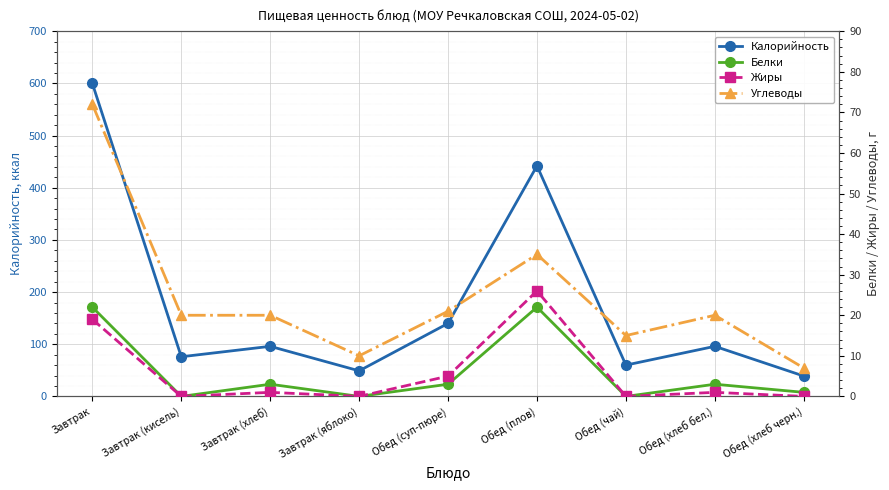

How many categories are shown in the chart?

9